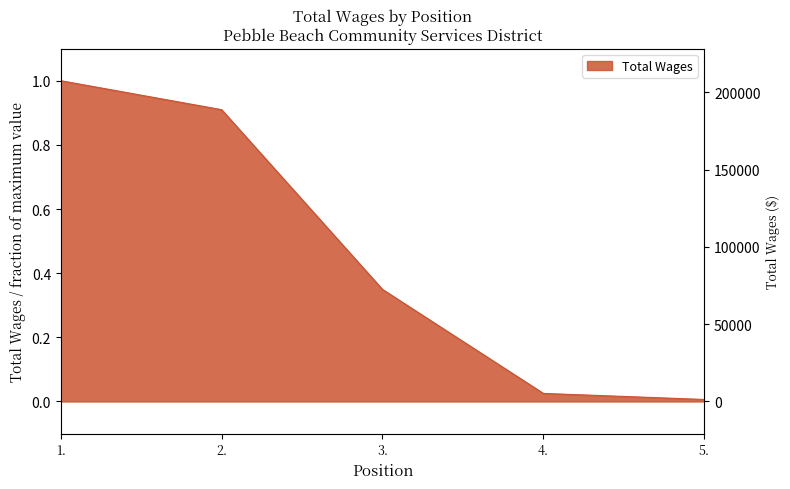

Reading left to right, what are all the values shown in this chart?

1.=1.0	2.=0.9	3.=0.3	4.=0.0	5.=0.0